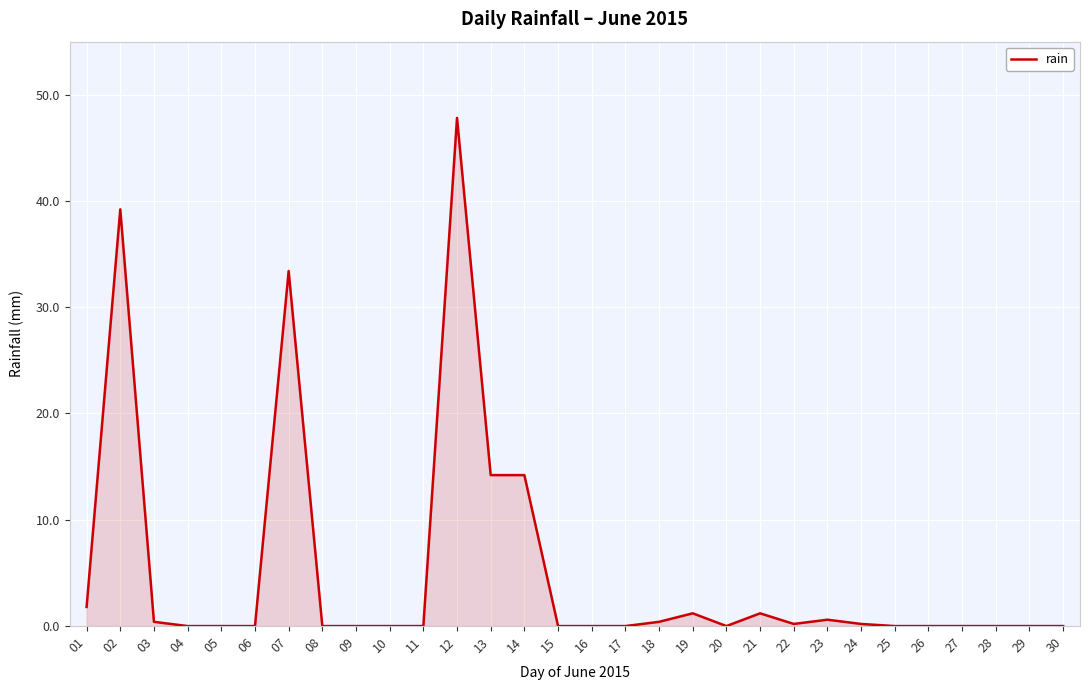

What is the sum of all values?

154.8